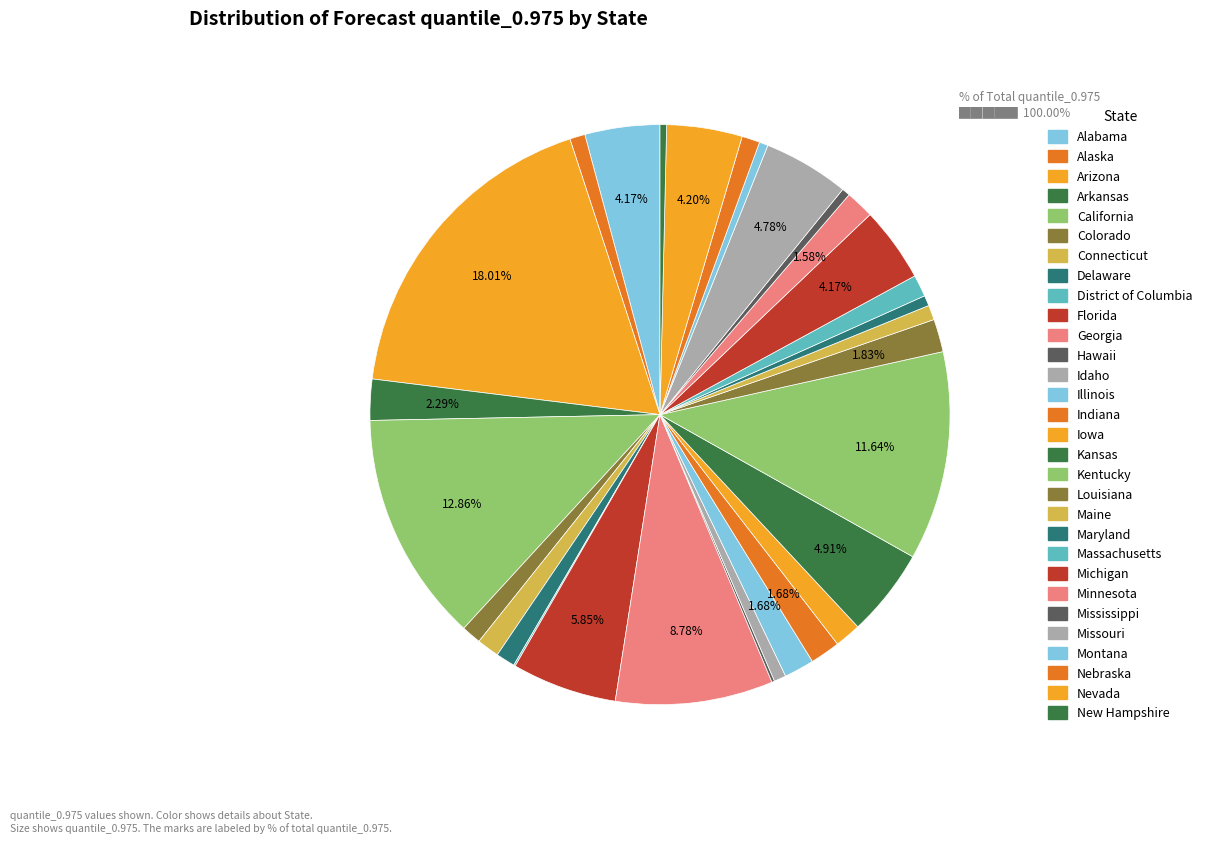

Does Mississippi account for over 50% of the chart?

No